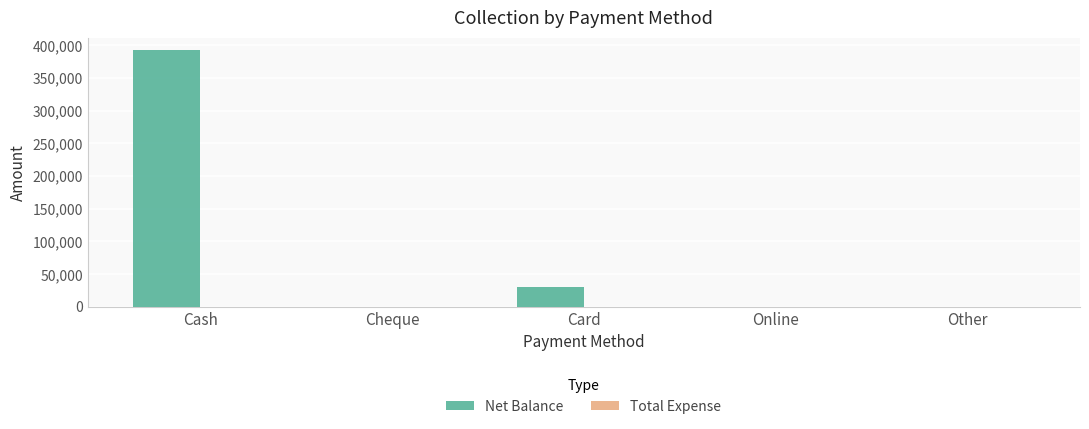

At which label is the value closest to 195942?

Card